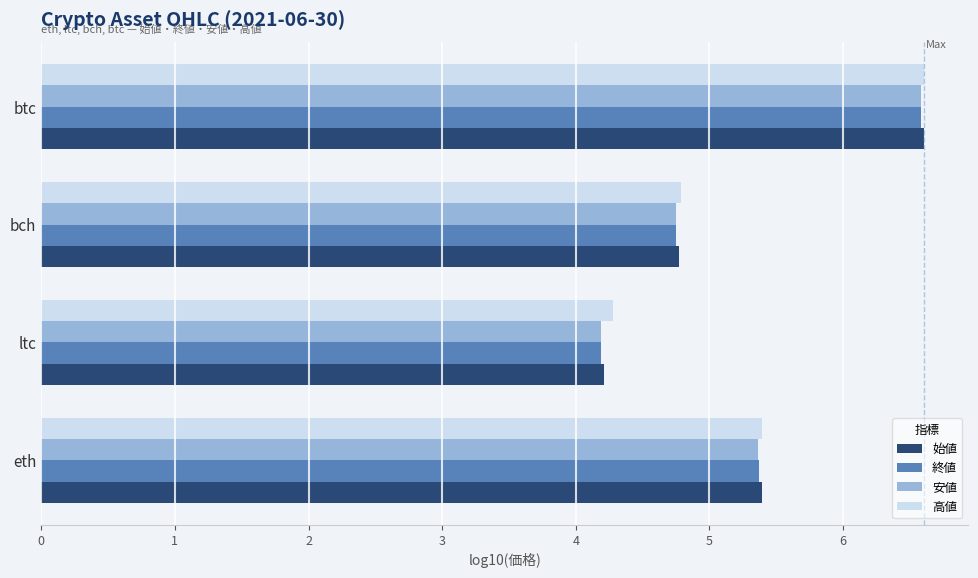

At which label does 安値 reach its peak?

btc